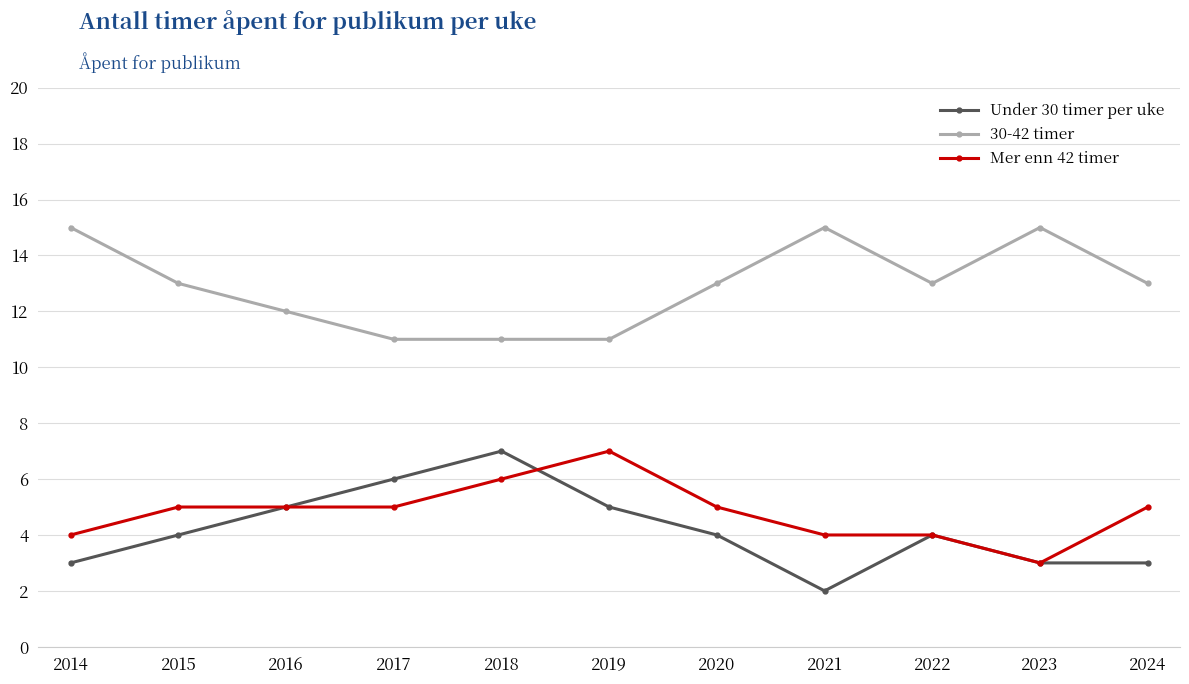

Which category has the lowest value in the Mer enn 42 timer series?

2023